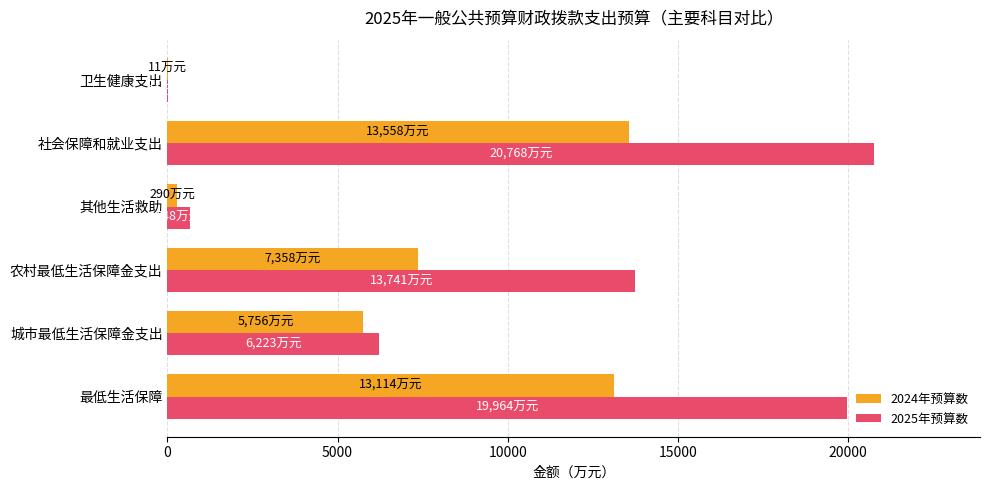

What are all the series names shown in the legend?

2024年预算数, 2025年预算数